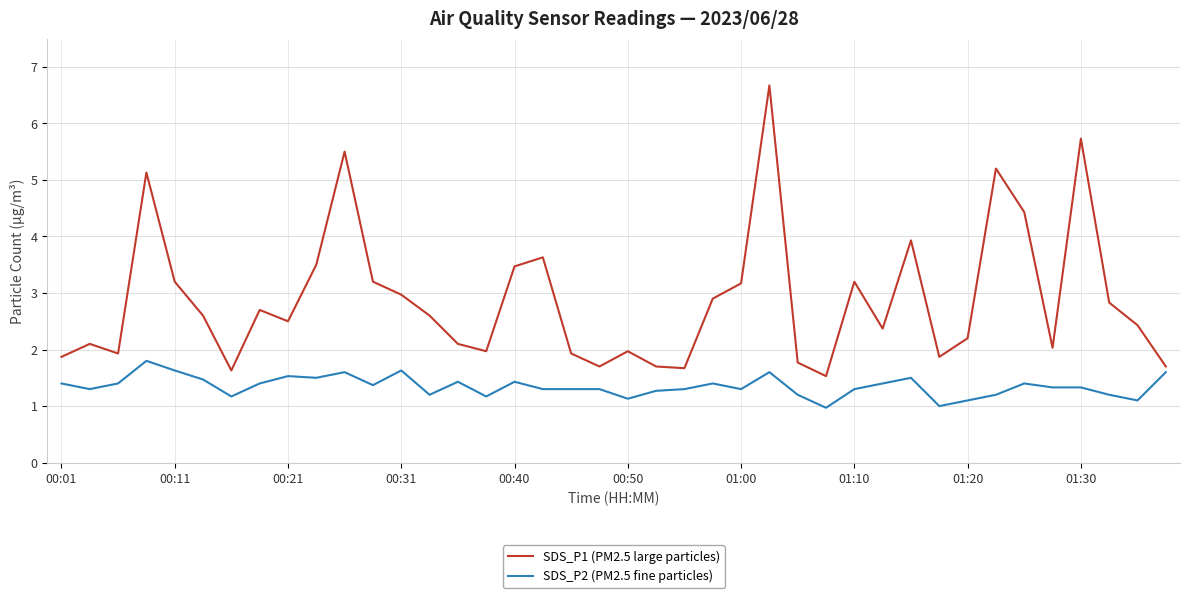

True or false: SDS_P1 (PM2.5 large particles) and SDS_P2 (PM2.5 fine particles) cross at least once.

False